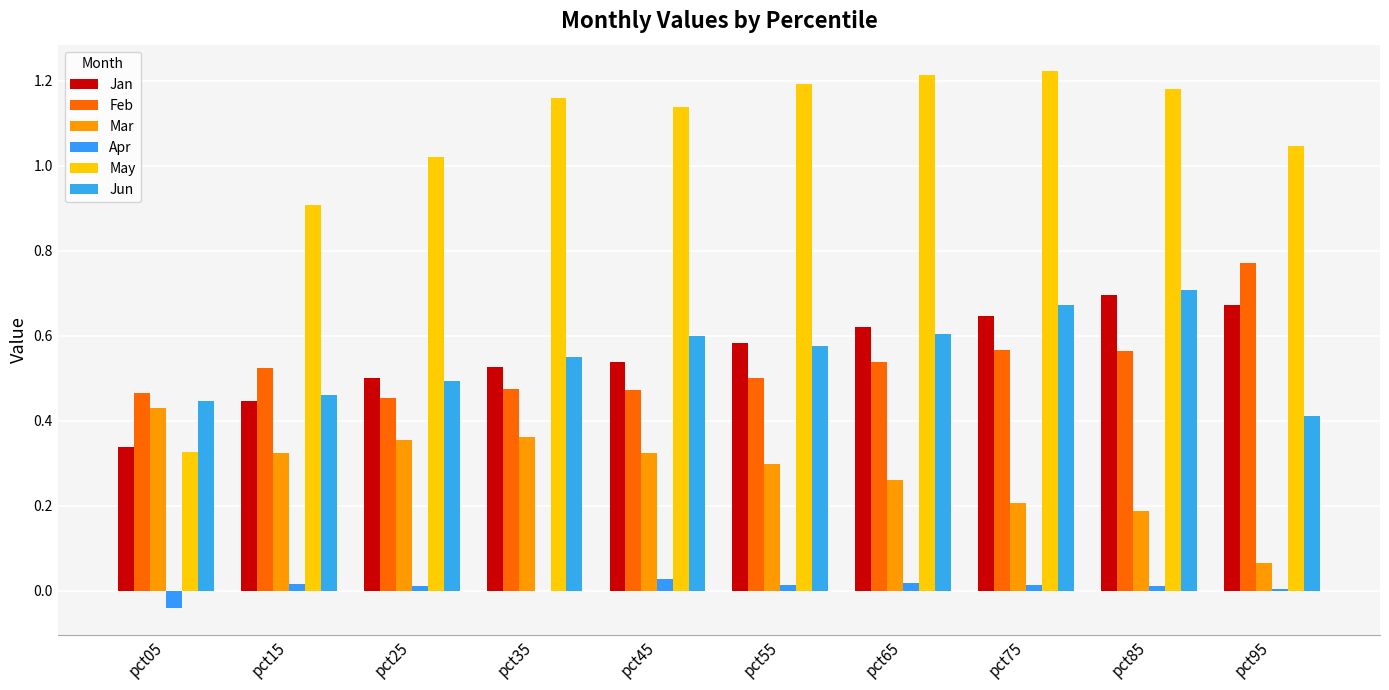

Does the chart contain stacked bars?

No